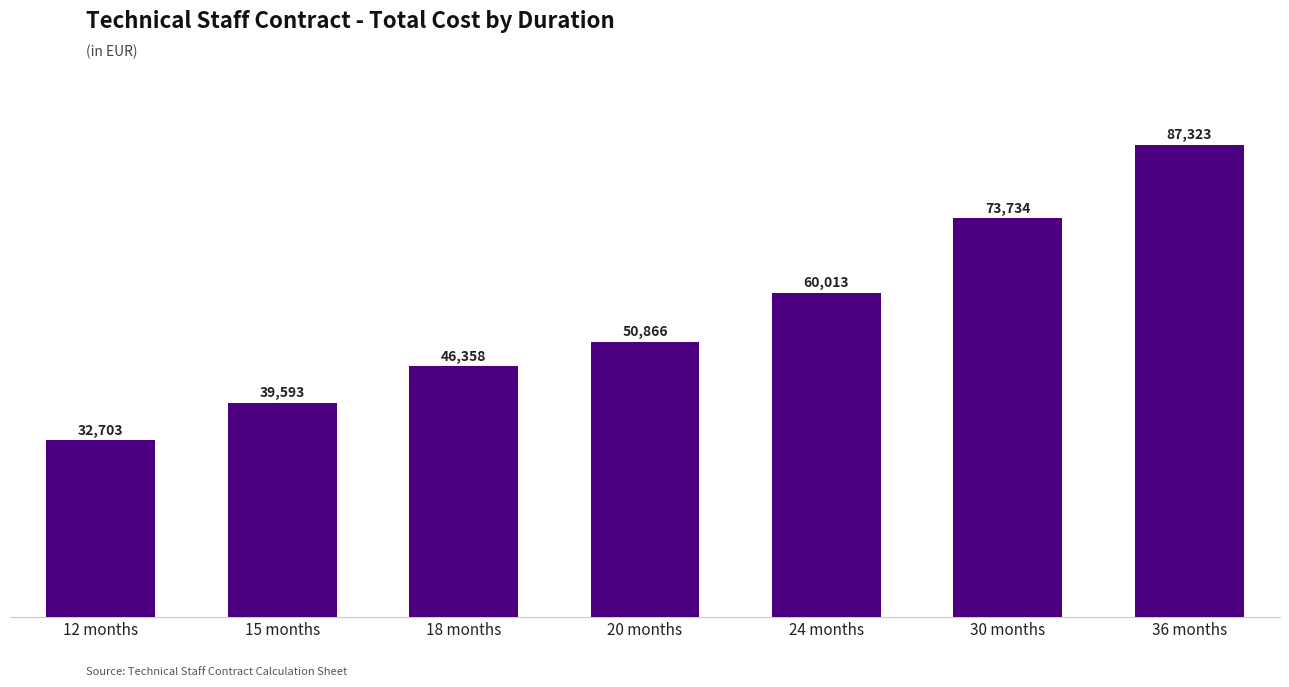

List the labels in order of value, largest first.

36 months, 30 months, 24 months, 20 months, 18 months, 15 months, 12 months